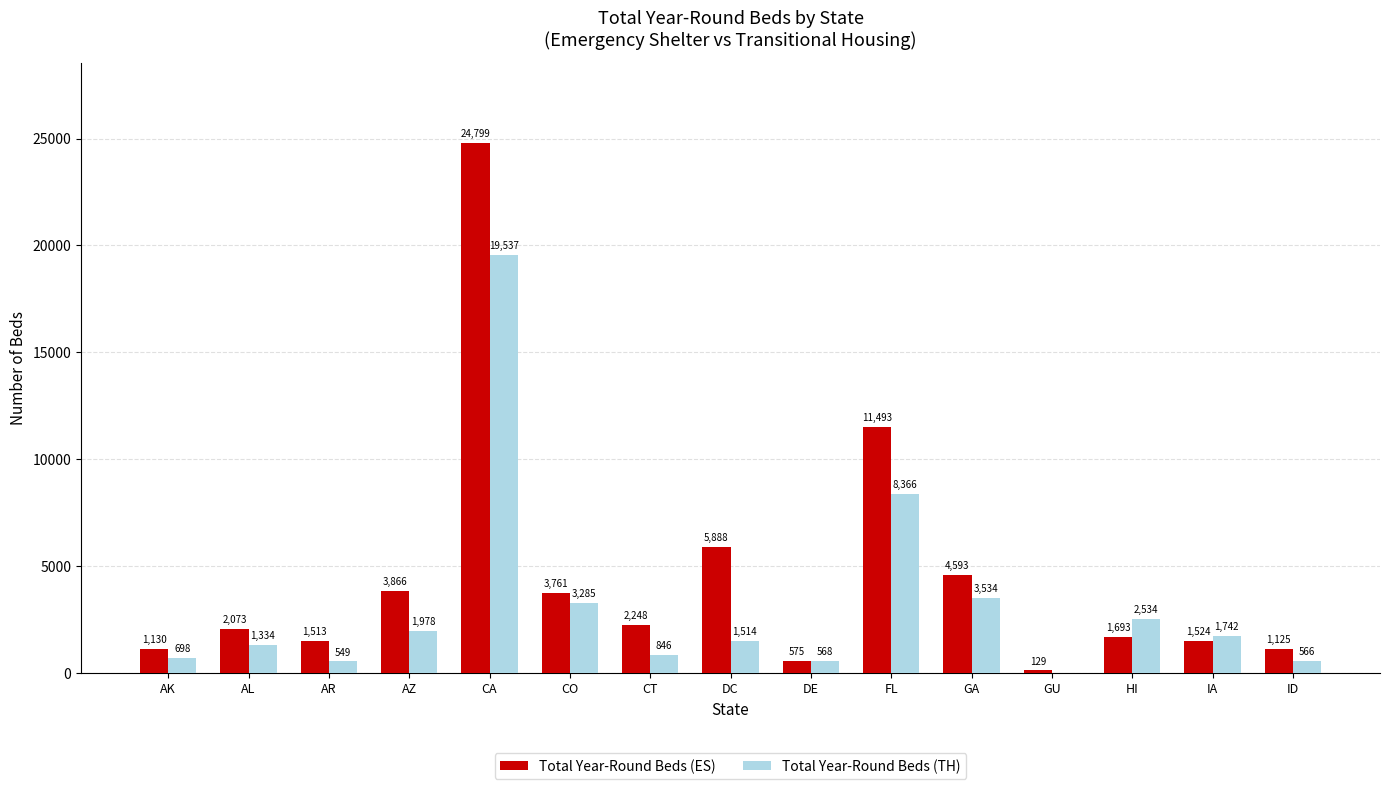

True or false: Total Year-Round Beds (TH) has a value of 2534 at HI.

True